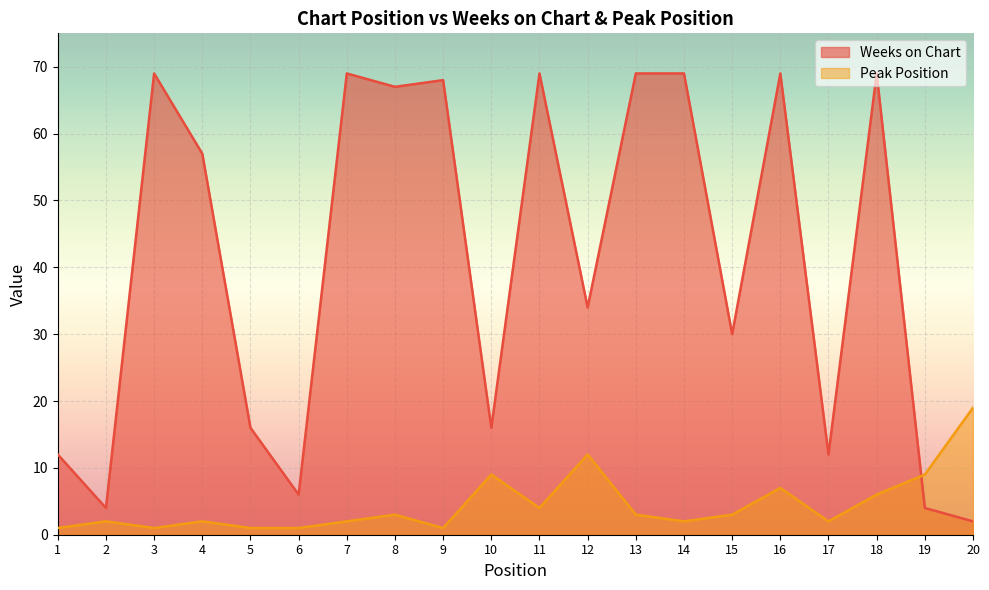

Reading right to left, what are all the values shown in this chart?

Weeks on Chart: 2	4	69	12	69	30	69	69	34	69	16	68	67	69	6	16	57	69	4	12
Peak Position: 19	9	6	2	7	3	2	3	12	4	9	1	3	2	1	1	2	1	2	1